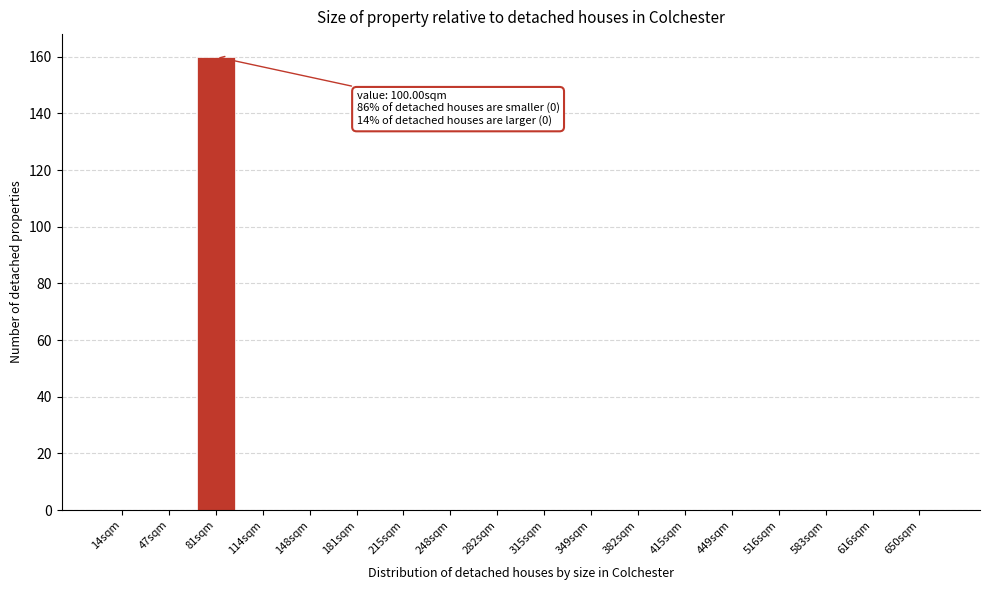

Reading right to left, transcribe all the data shown in this chart.

650sqm=0	616sqm=0	583sqm=0	516sqm=0	449sqm=0	415sqm=0	382sqm=0	349sqm=0	315sqm=0	282sqm=0	248sqm=0	215sqm=0	181sqm=0	148sqm=0	114sqm=0	81sqm=160	47sqm=0	14sqm=0